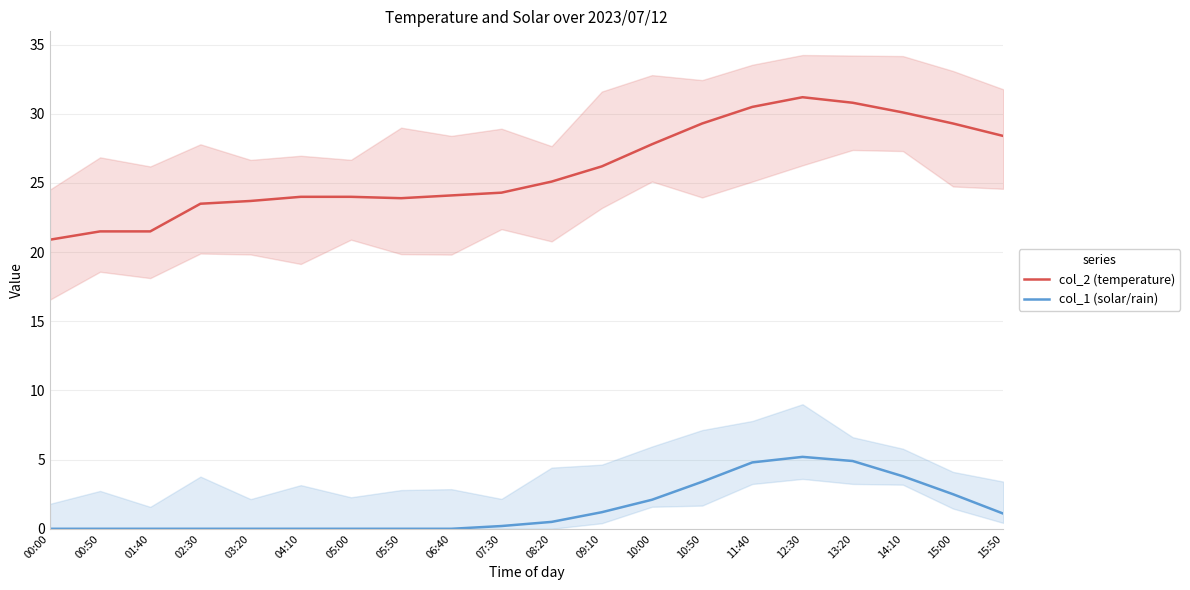

What is the label of the 6th point from the right?

11:40